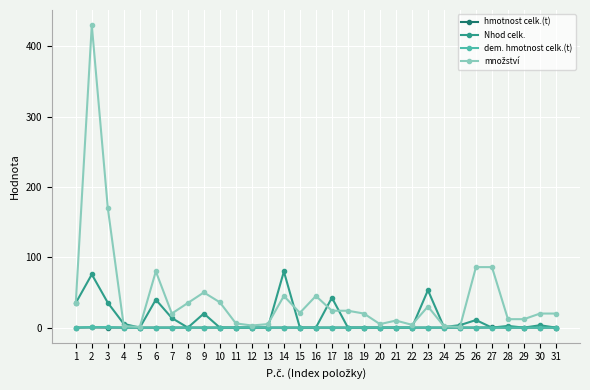

What is the greatest value displayed?

430.0